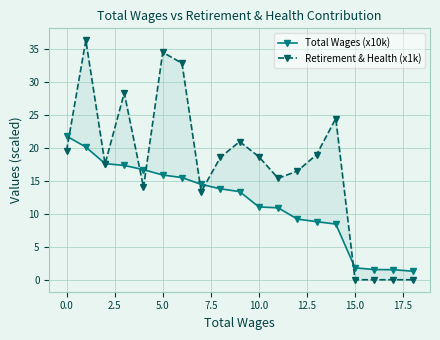

How many lines are shown in the chart?

2